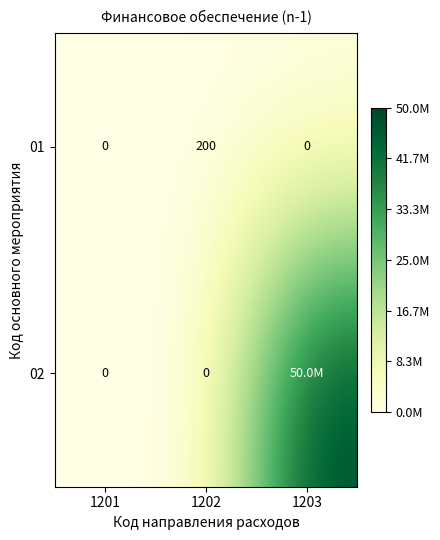

Which category has the highest value across all series?

1203